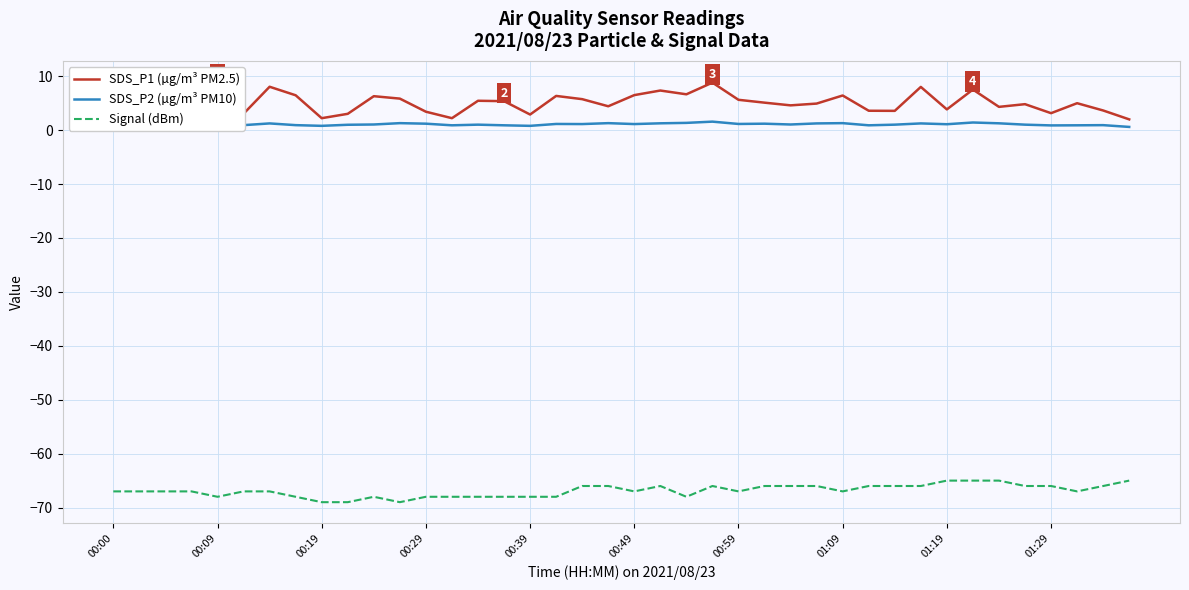

What is the lowest value of the Signal (dBm) series?

-69